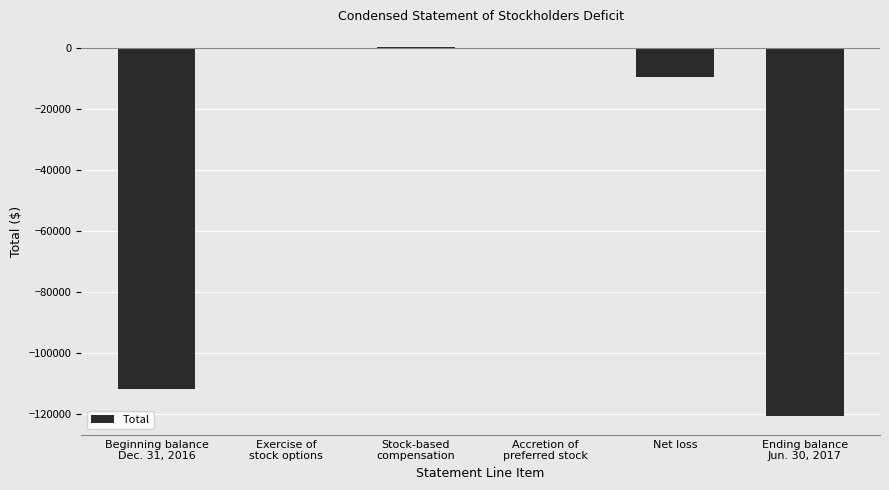

What is the greatest value displayed?

469